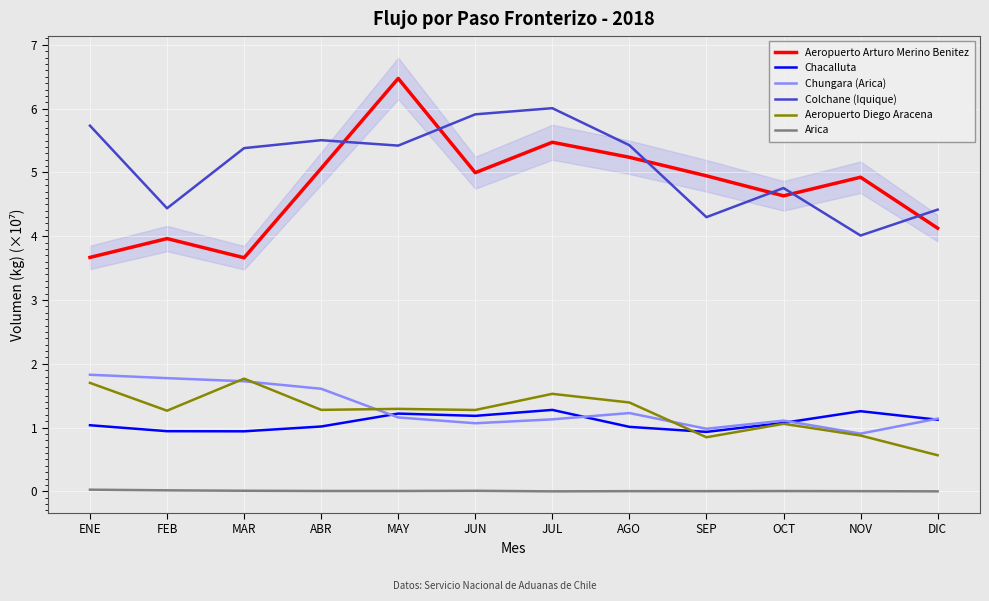

What is the maximum value for Chacalluta?

1.3